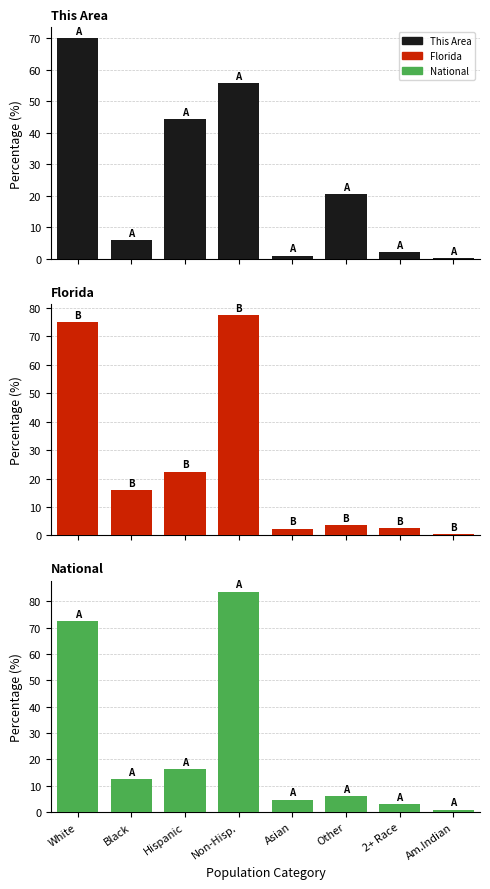

What is the total value across all series at Hispanic?

83.1